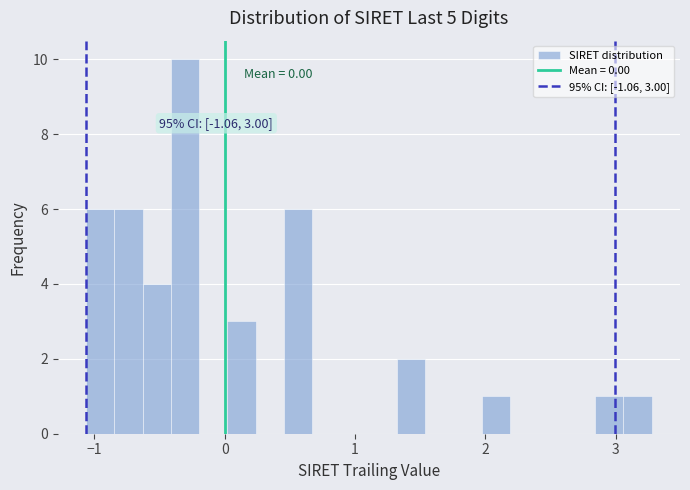

Around what value on the x-axis is the tallest bar? Give the approximate position of its centre, as read against the axis.

-0.3